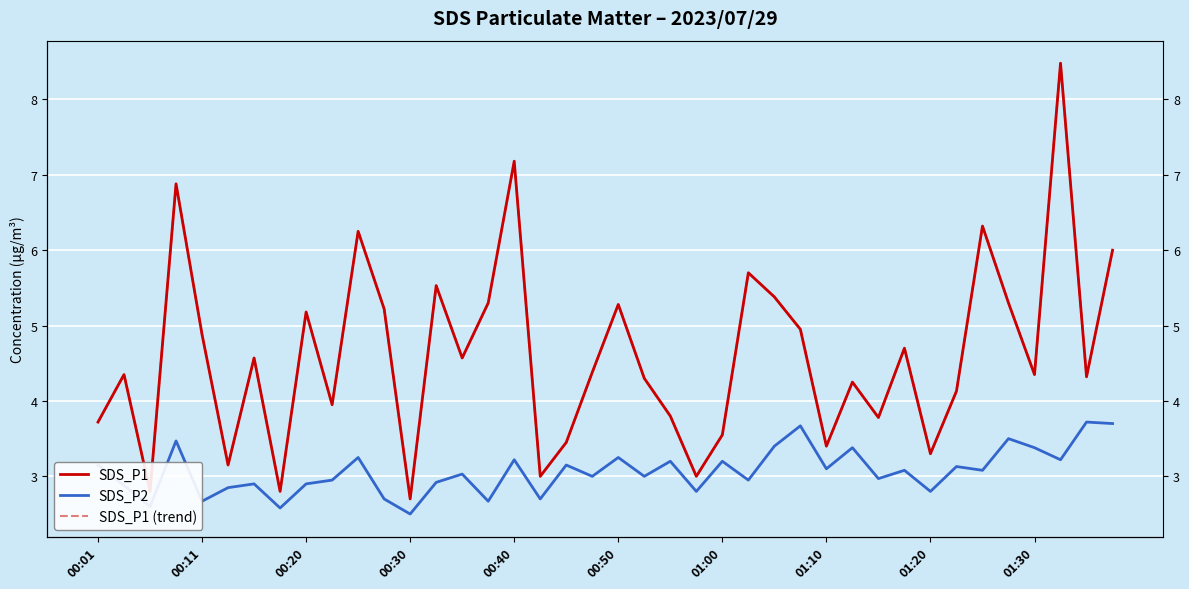

How many lines are shown in the chart?

3